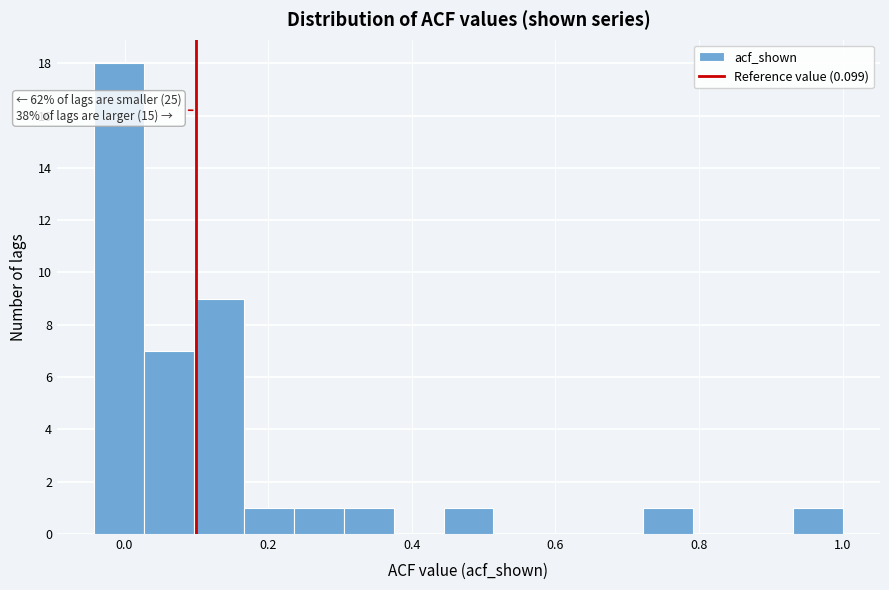

Around what value on the x-axis is the tallest bar? Give the approximate position of its centre, as read against the axis.

0.00